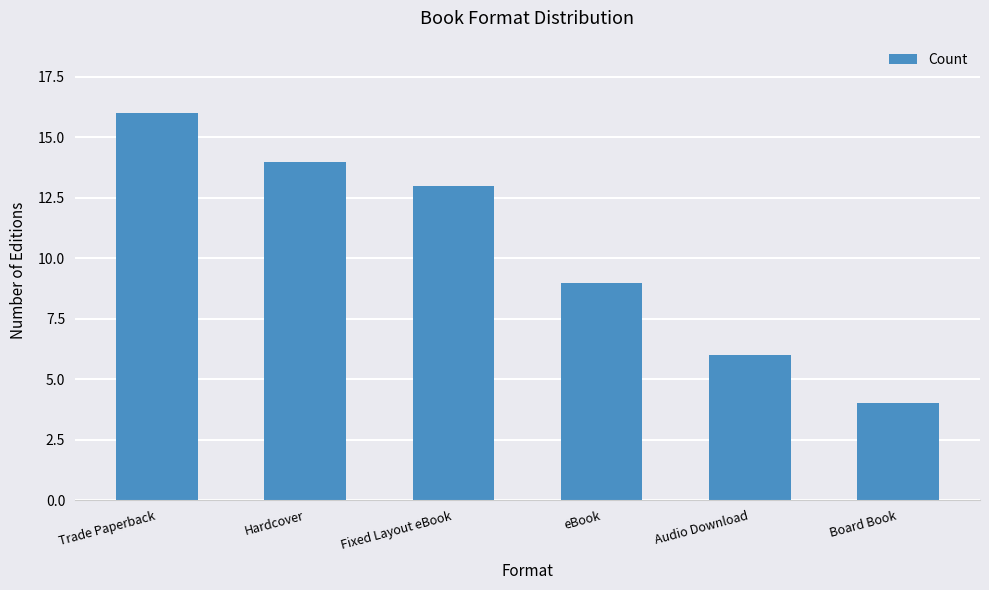

What is the sum of the values at Audio Download and Fixed Layout eBook?

19